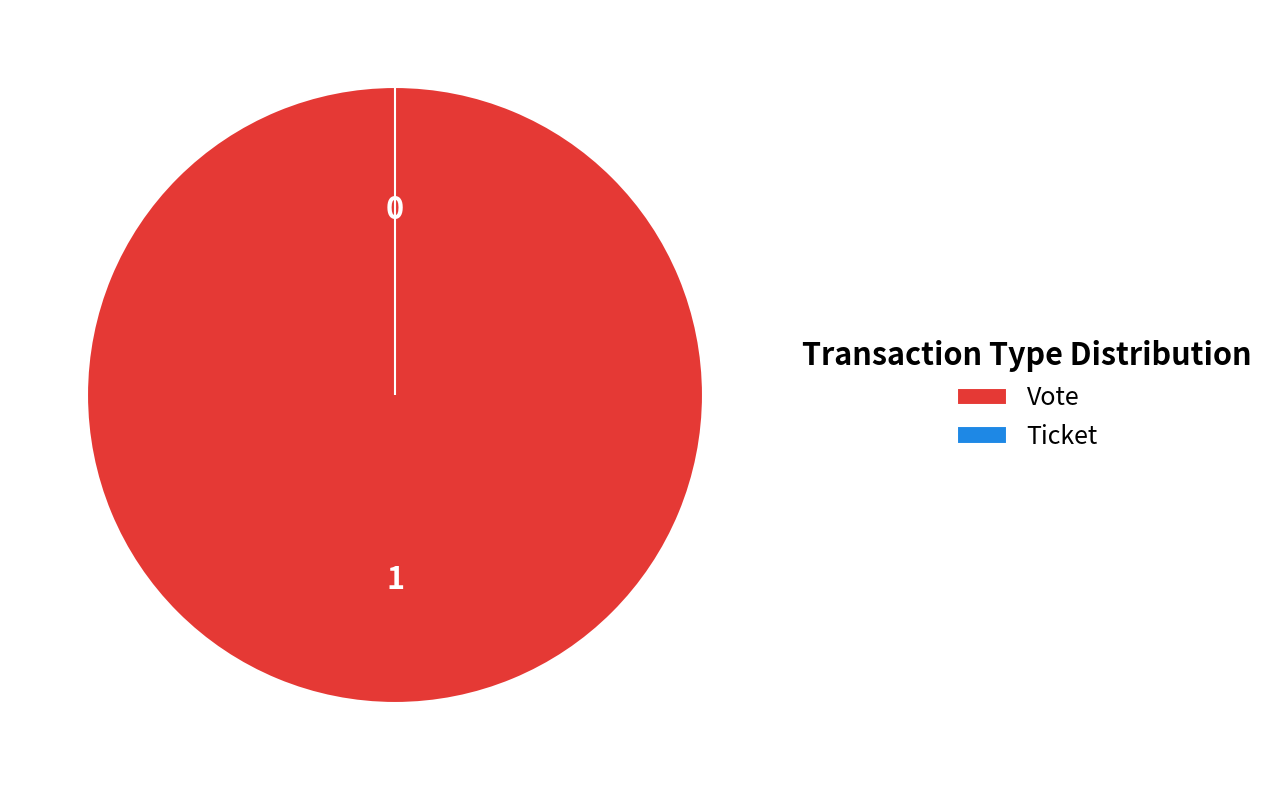

Which category has the smallest portion of the pie?

Ticket